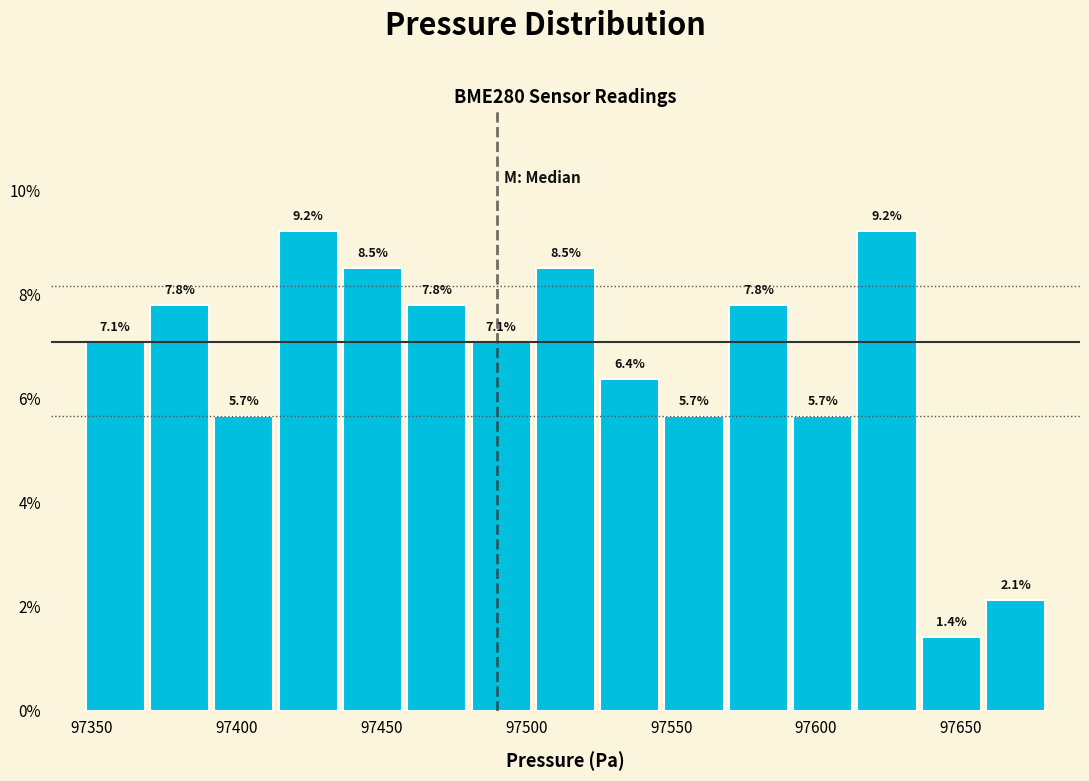

Reading left to right, transcribe this chart: for each bar, give the range it covers on the x-axis and its height. The bar edges are not printed on the chart, so give them approximately, as read against the axis.

97345 to 97370: 7.1
97370 to 97390: 7.8
97390 to 97415: 5.7
97415 to 97435: 9.2
97435 to 97460: 8.5
97460 to 97480: 7.8
97480 to 97500: 7.1
97500 to 97525: 8.5
97525 to 97545: 6.4
97545 to 97570: 5.7
97570 to 97590: 7.8
97590 to 97615: 5.7
97615 to 97635: 9.2
97635 to 97660: 1.4
97660 to 97680: 2.1